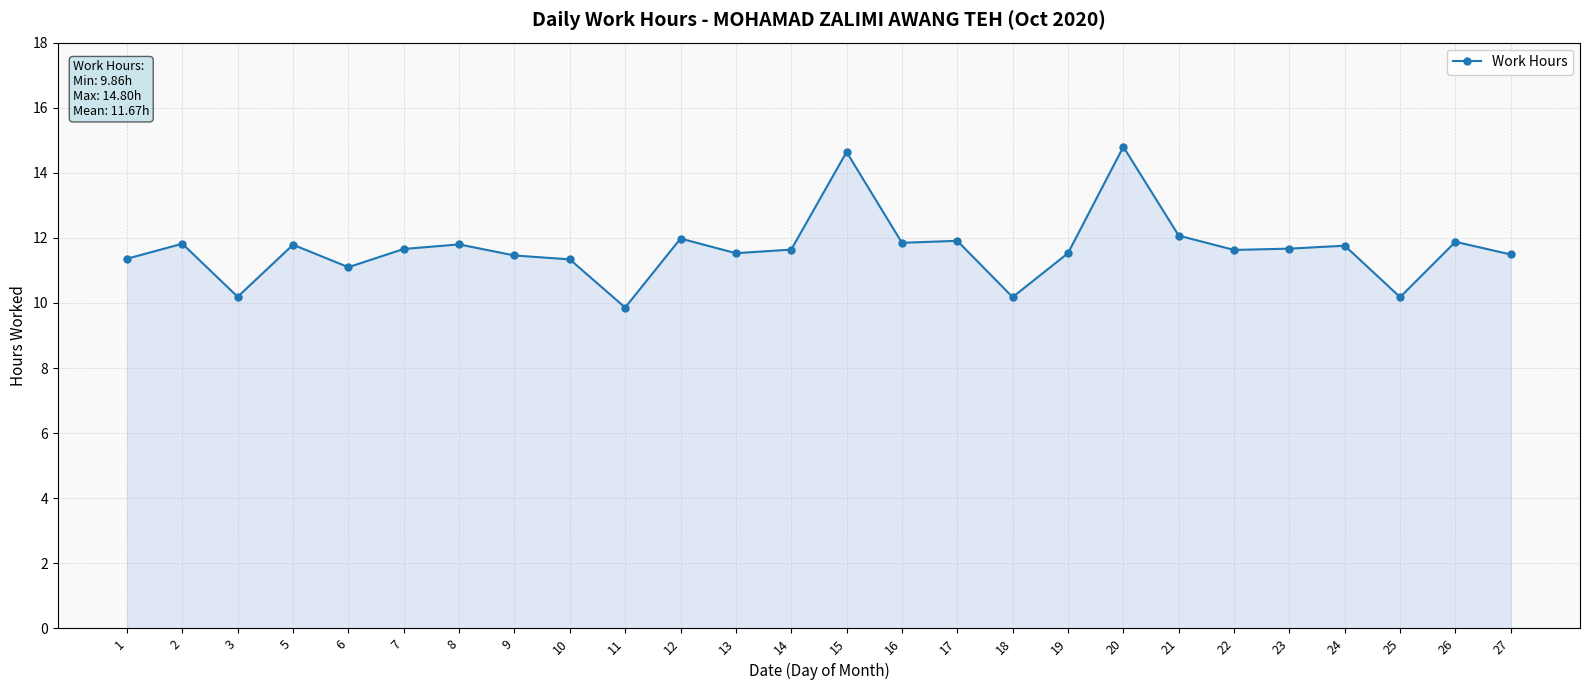

What is the value of the 5th point from the left?

11.1